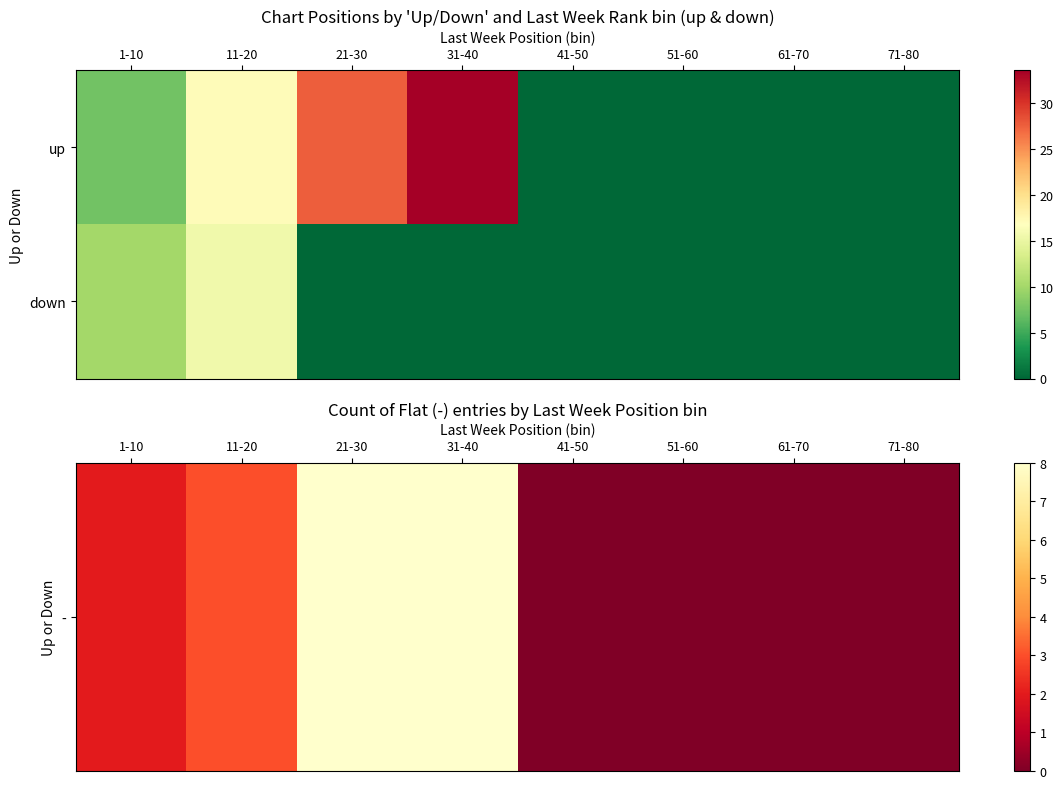

At which category is the sum across all series the highest?

11-20